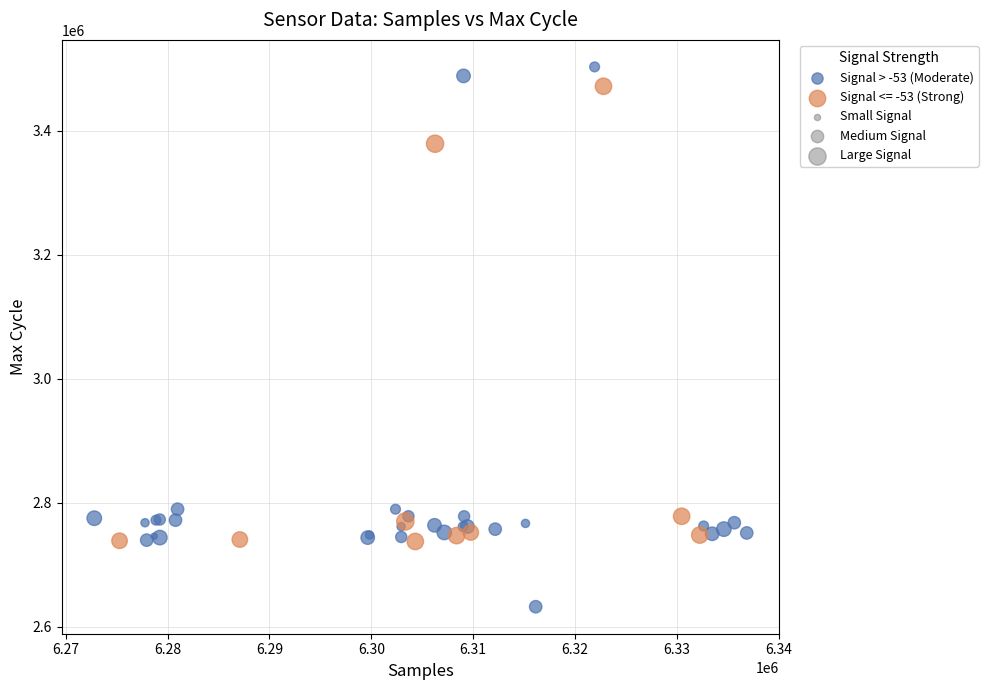

Which series contains the lowest Y value?

Signal > -53 (Moderate)